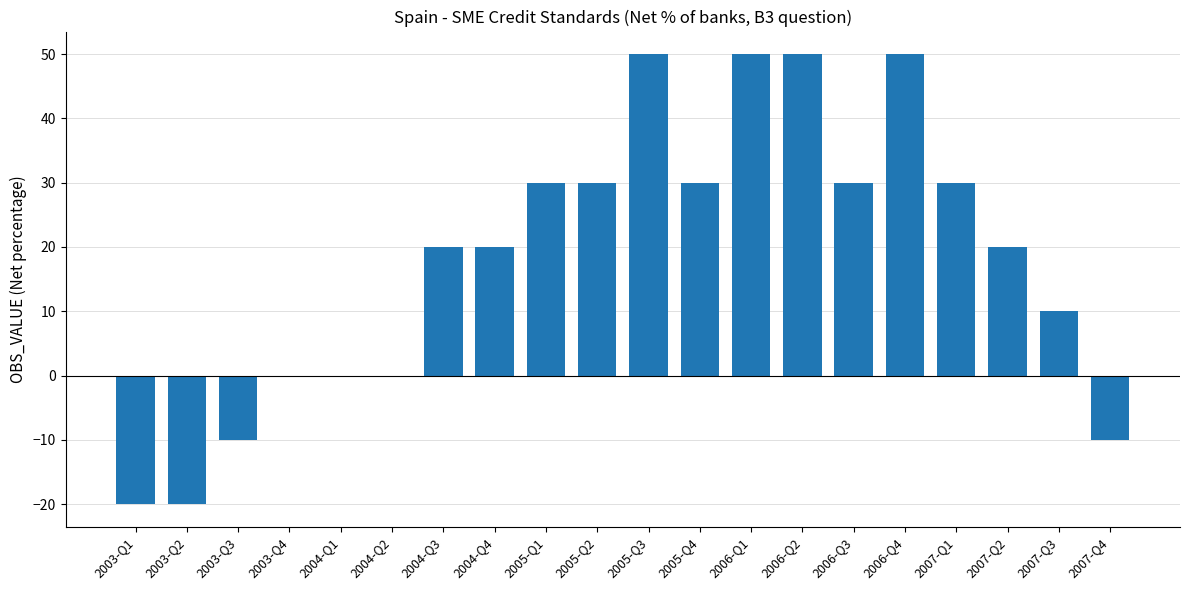

What is the maximum value shown in the chart?

50